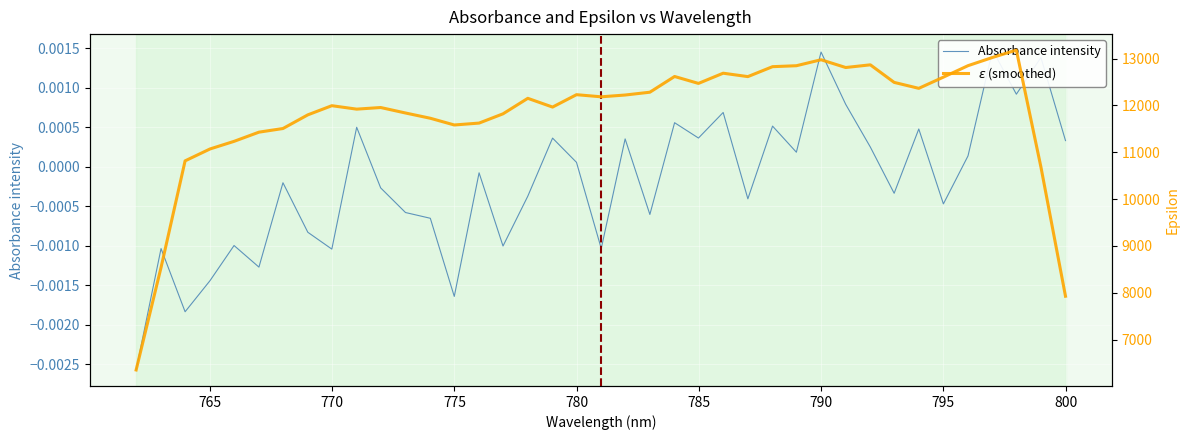

True or false: $\epsilon$ (smoothed) has a value of 2629.6 at 760.

False